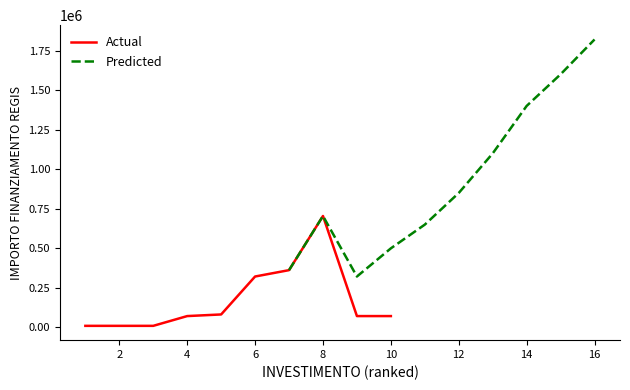

The Actual series shows 14728.7 at 0. True or false?

False